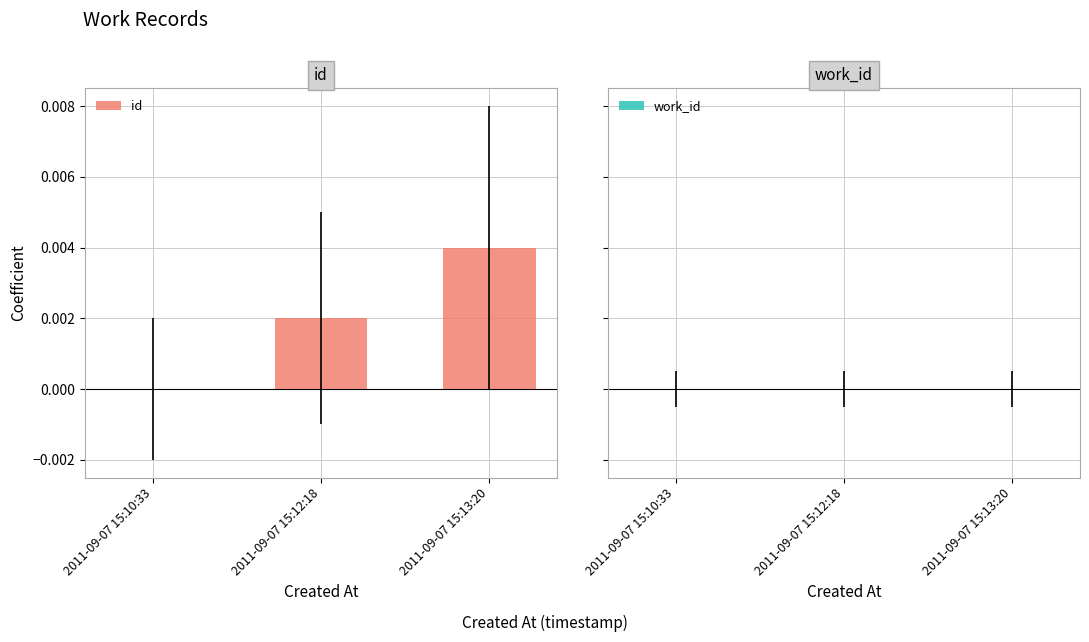

Which has a higher value, 2011-09-07 15:13:20 or 2011-09-07 15:10:33?

2011-09-07 15:13:20